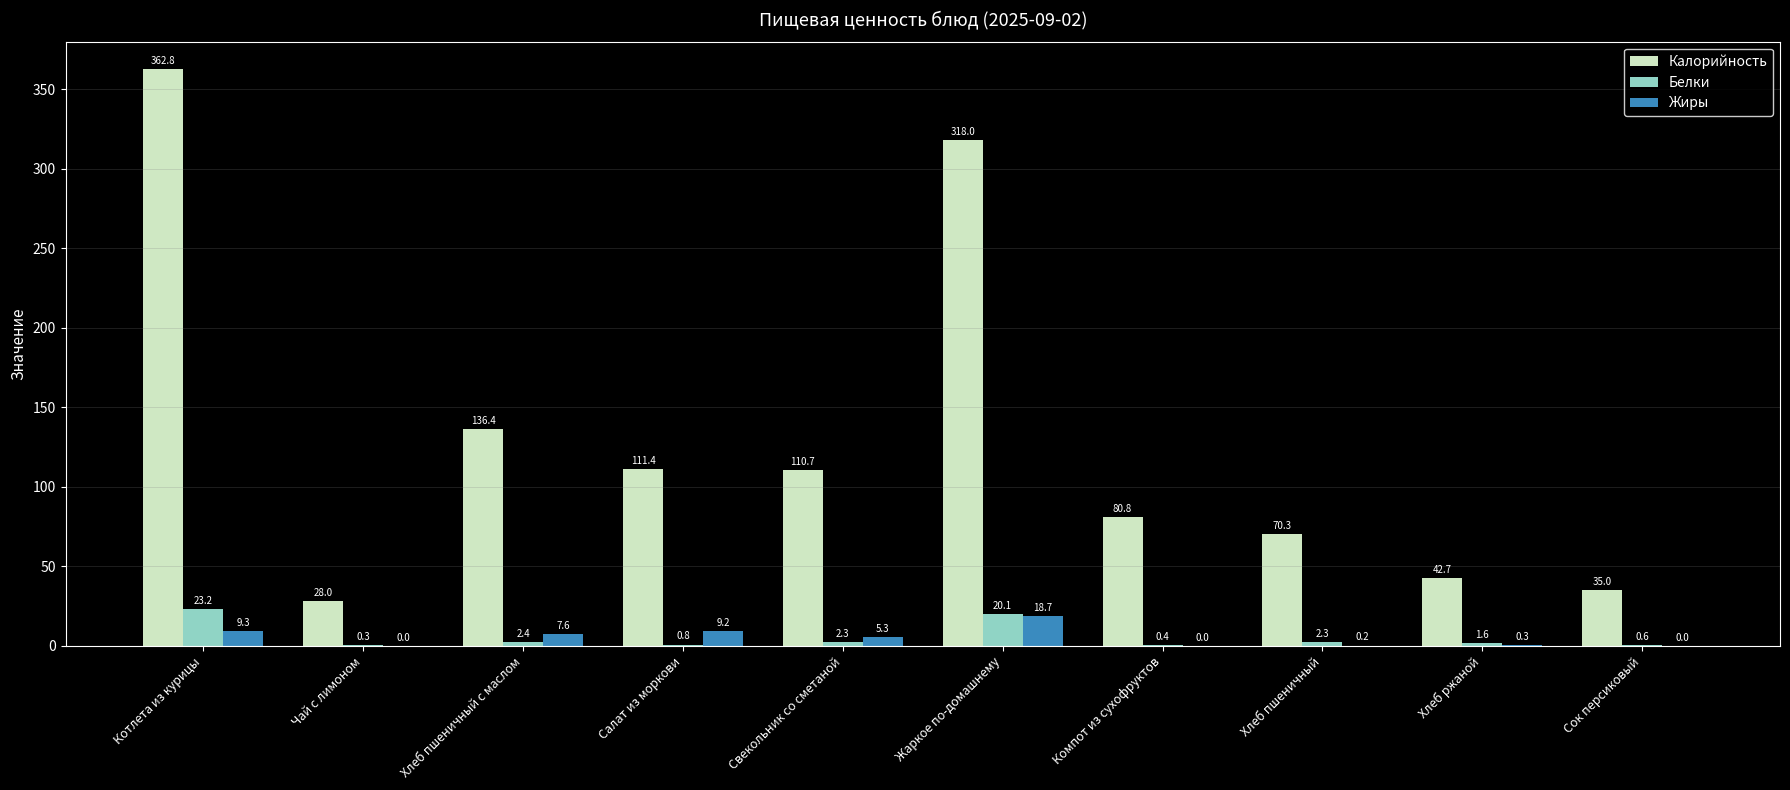

What is the total value across all series at Чай с лимоном?

28.3